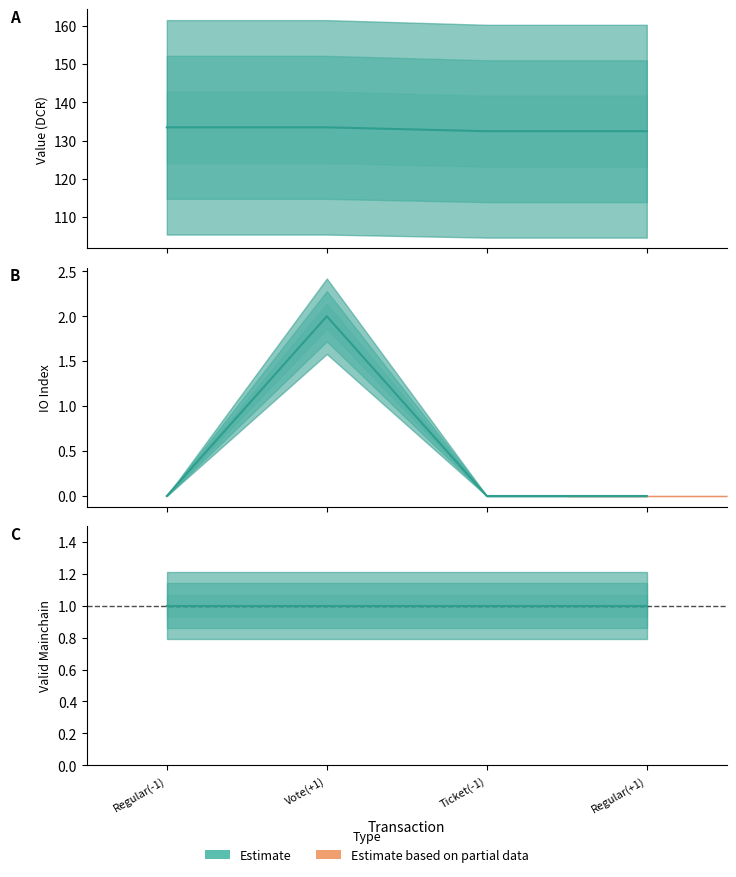

What is the value of the value point at the 3rd from the left?

132.5